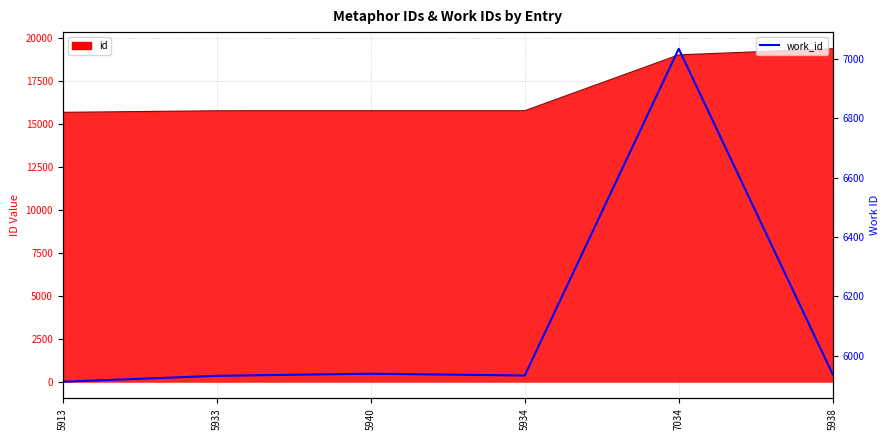

How many lines are shown in the chart?

1